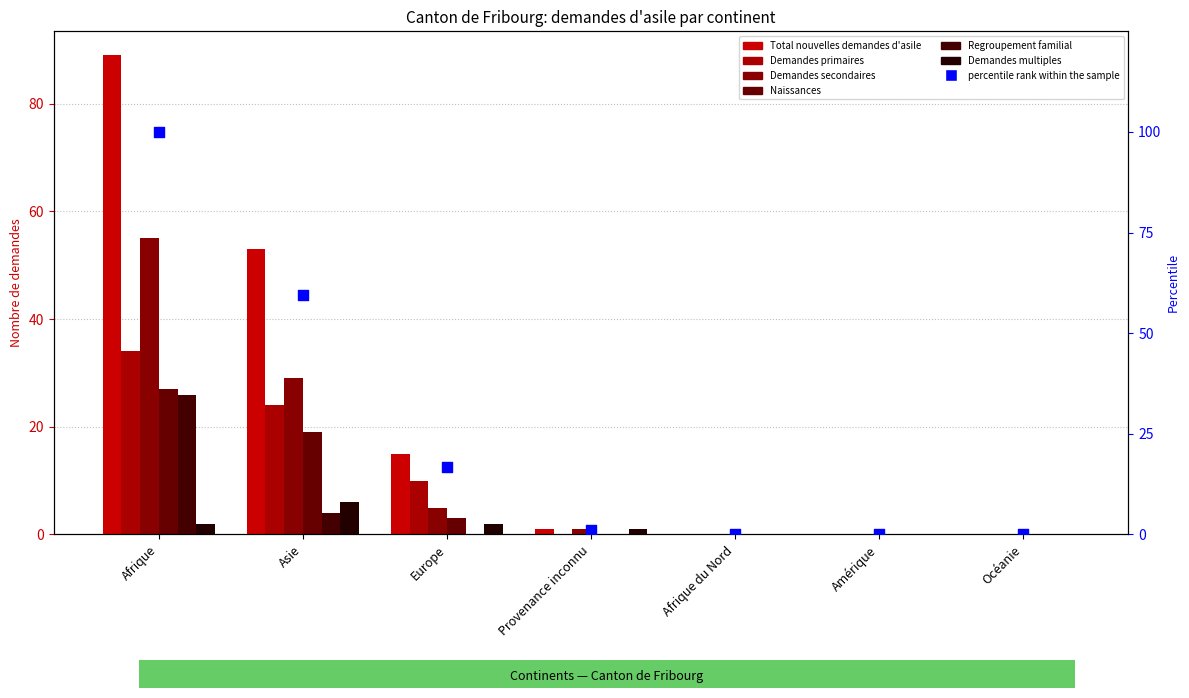

Which series has the widest spread of Y values?

Total nouvelles demandes d'asile